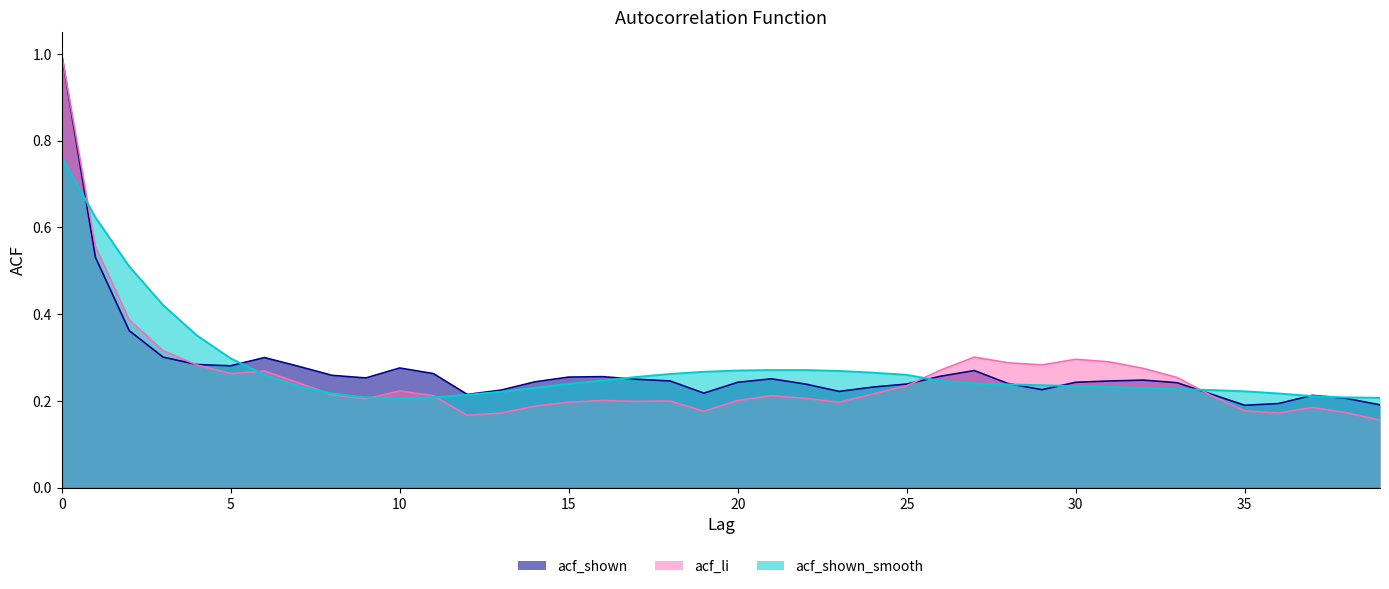

What is the greatest value displayed?

1.0